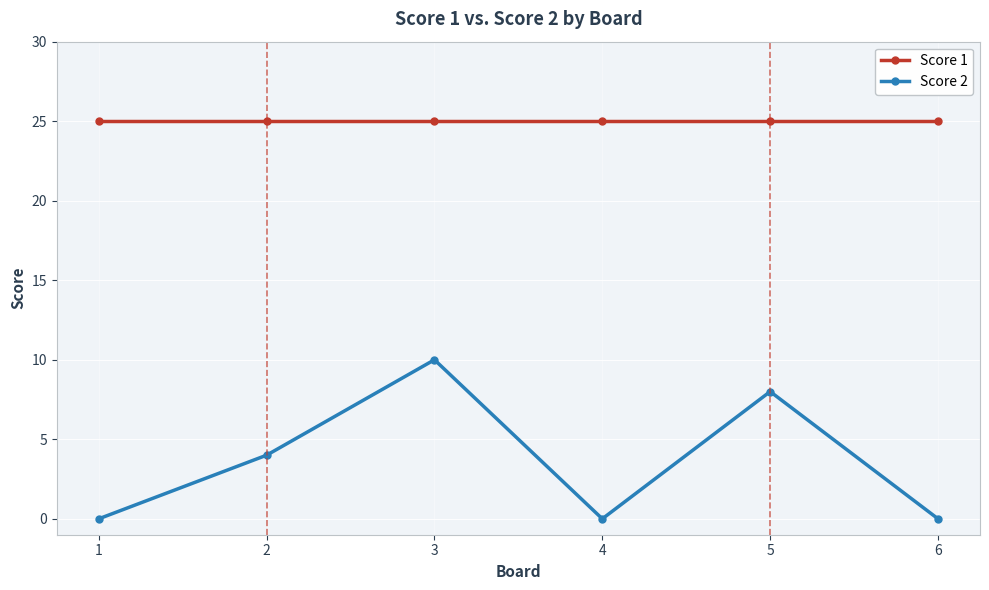

Where is the first local maximum for Score 2?

3